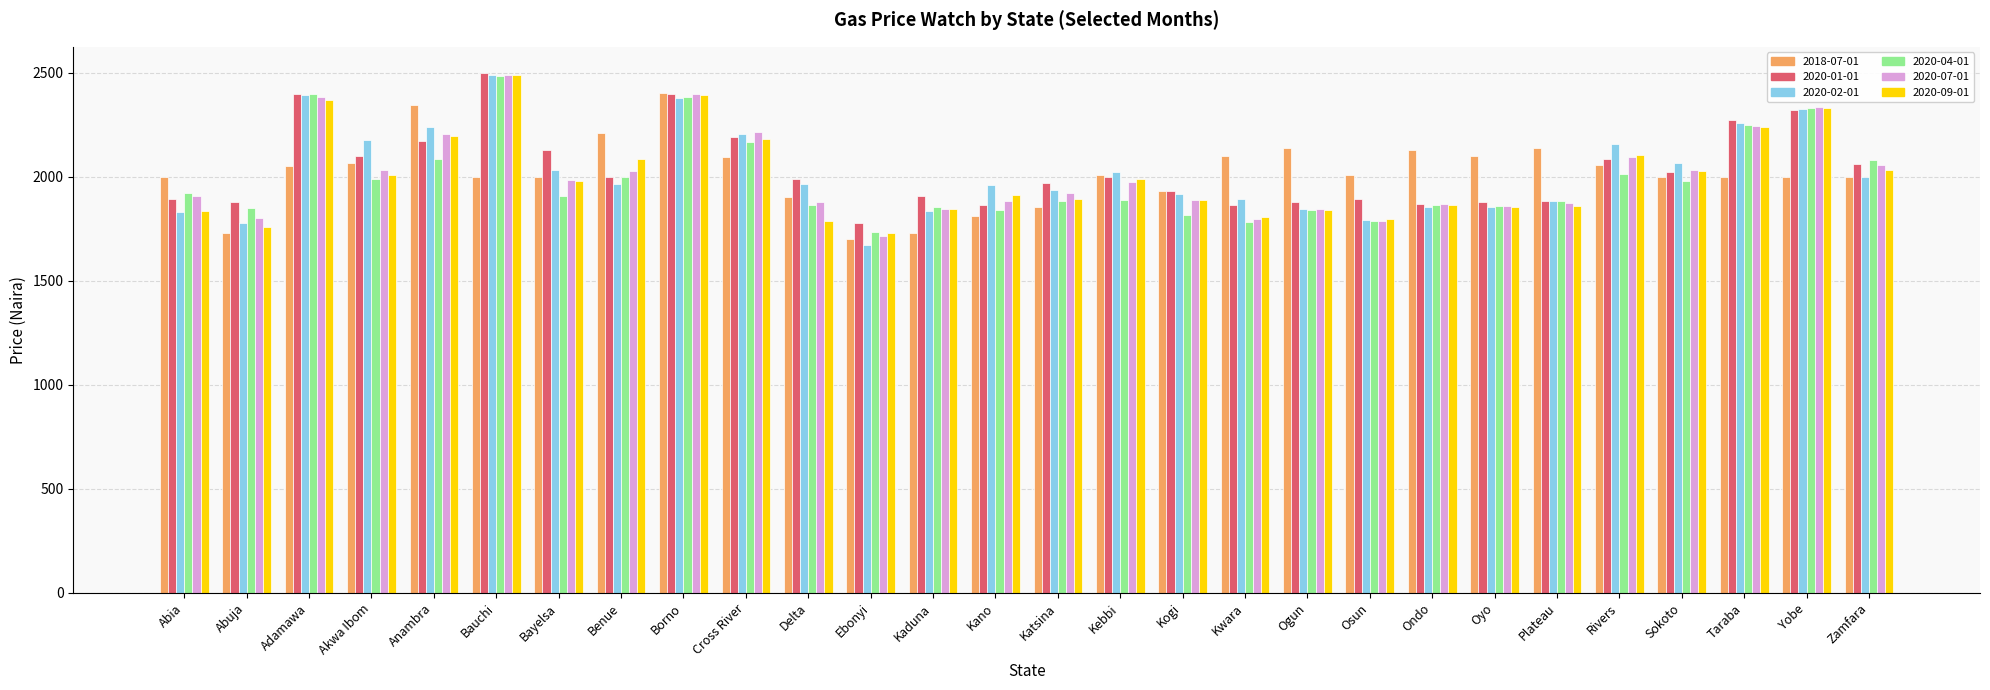

What is the highest value of the 2018-07-01 series?

2401.4